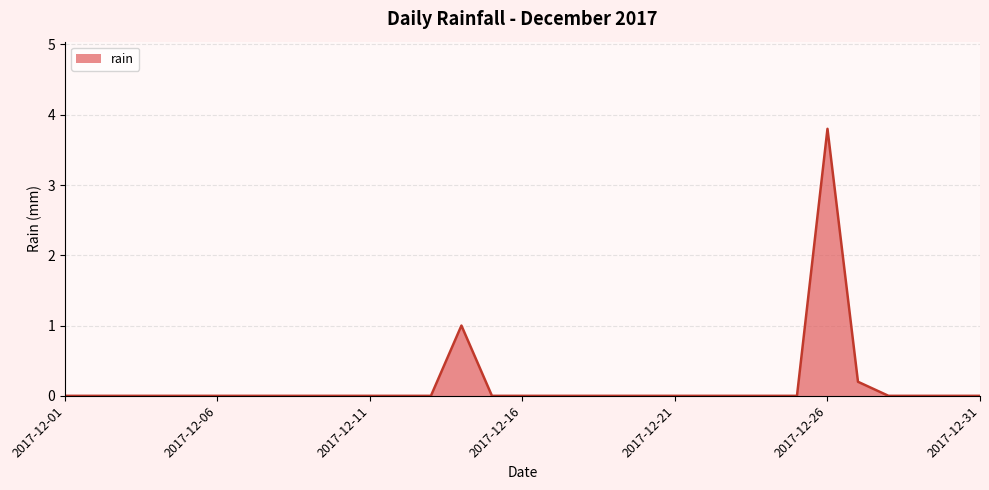

What is the maximum value shown in the chart?

3.8